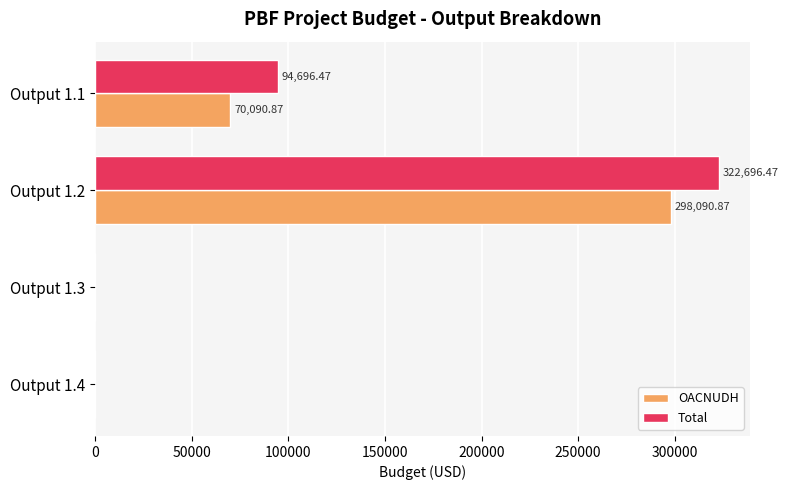

At which category does the chart reach its peak across all series?

Output 1.2